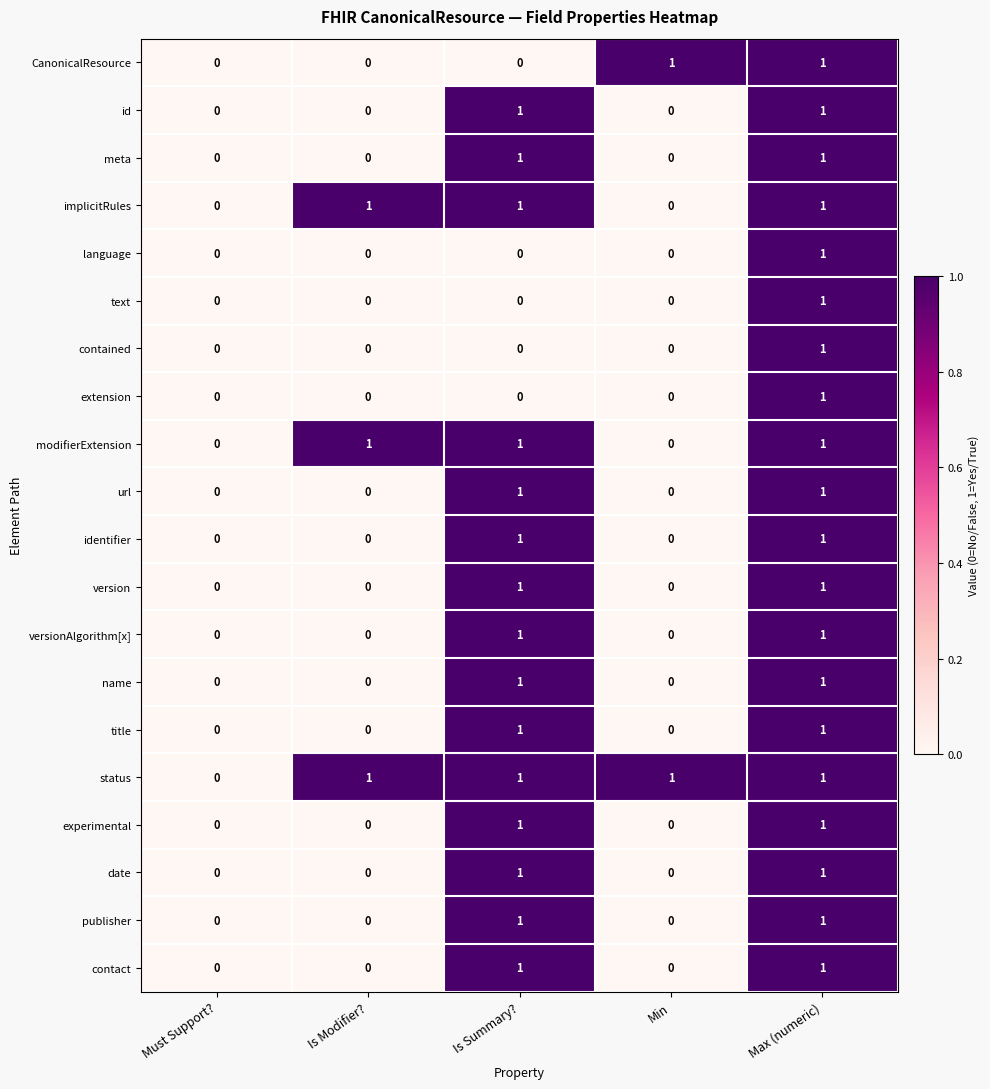

How many values in the modifierExtension series are below 1?

2